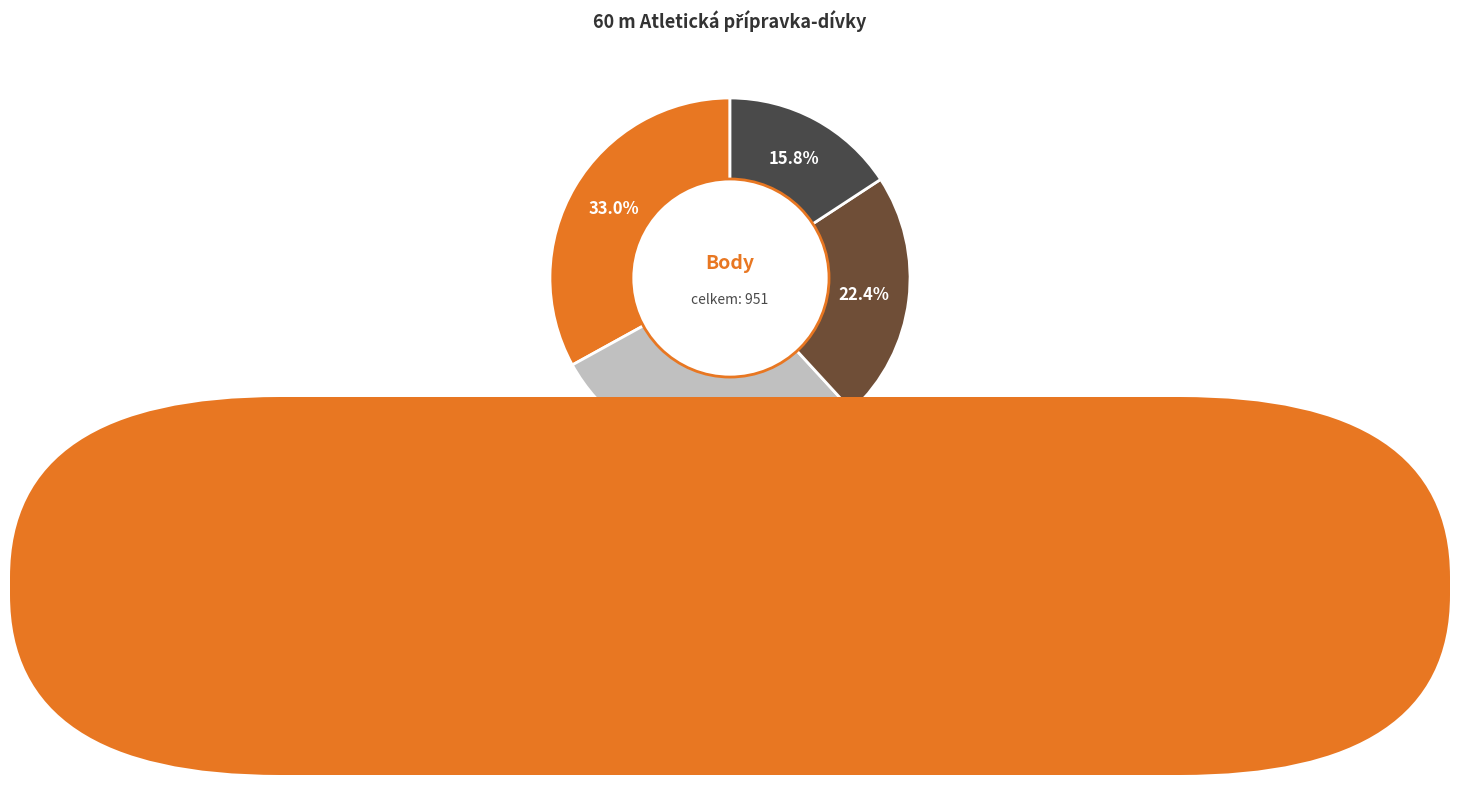

To the nearest percent, what is the average slice percentage?

25%